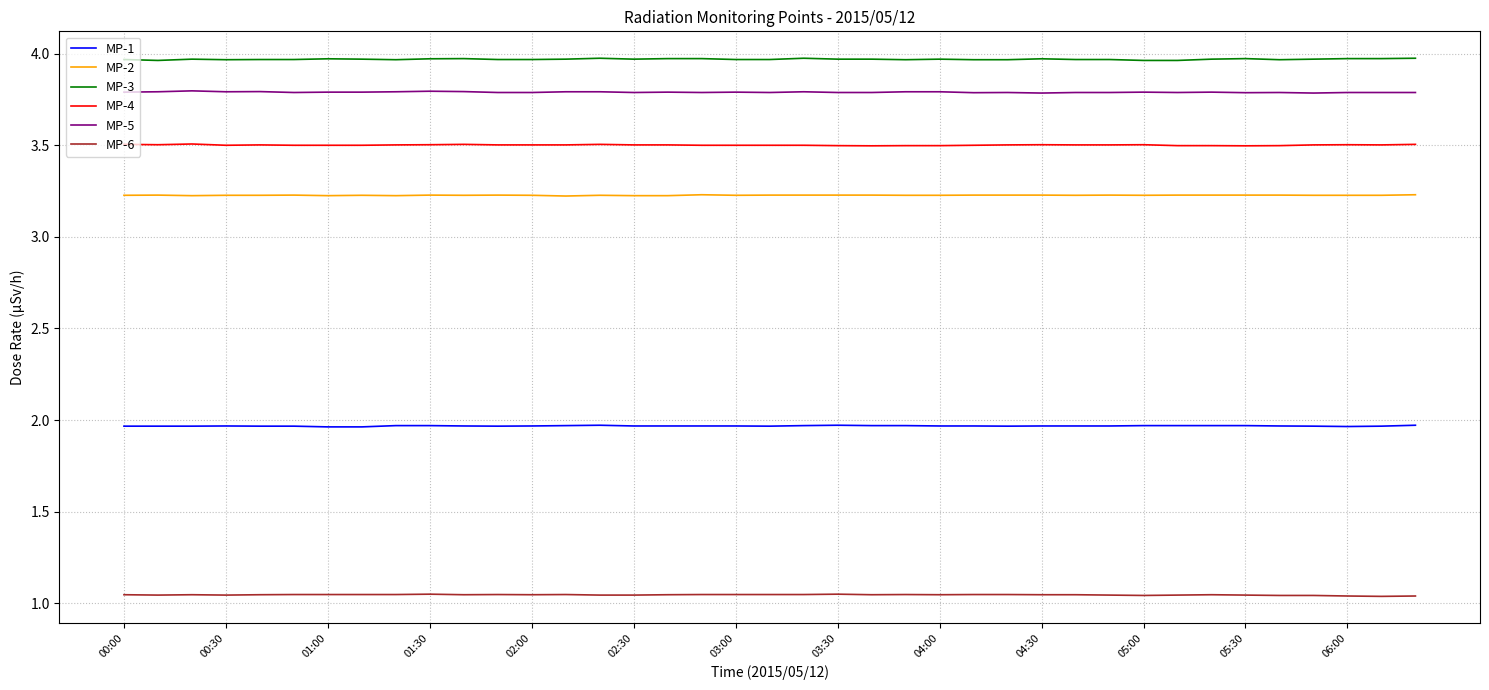

What is the highest value of the MP-4 series?

3.5